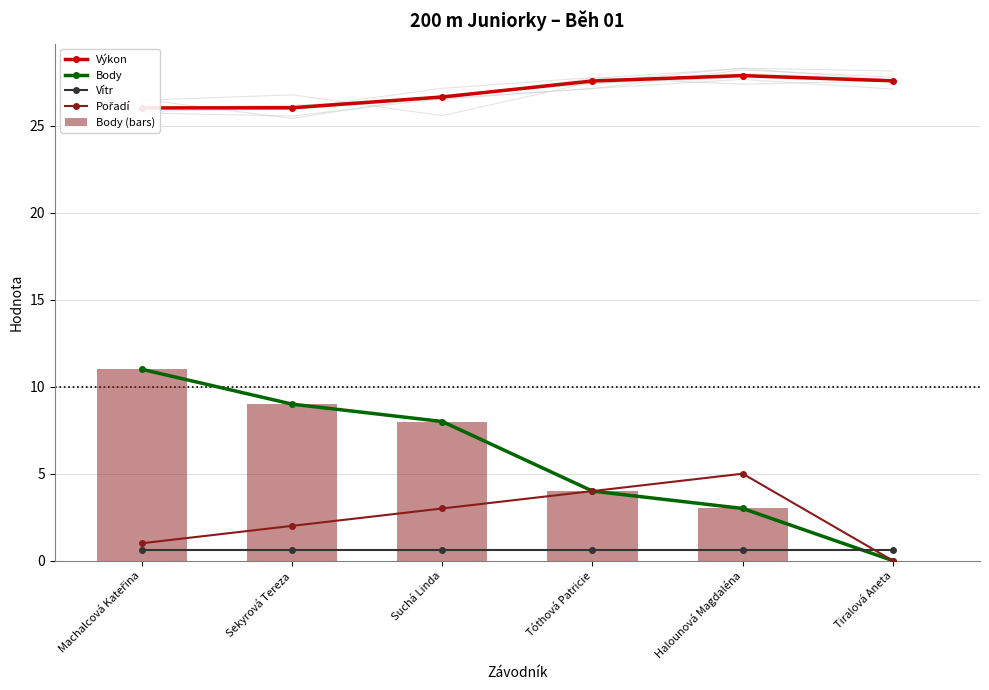

Which category has the highest value across all series?

Halounová Magdaléna